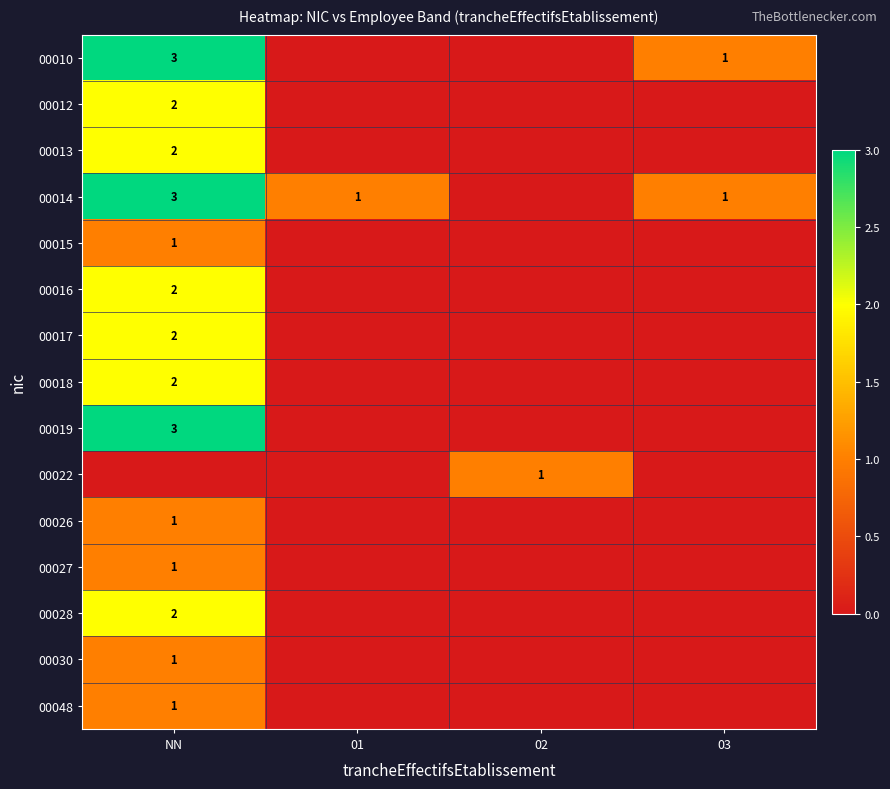

Between 03 and NN, which is larger?

NN